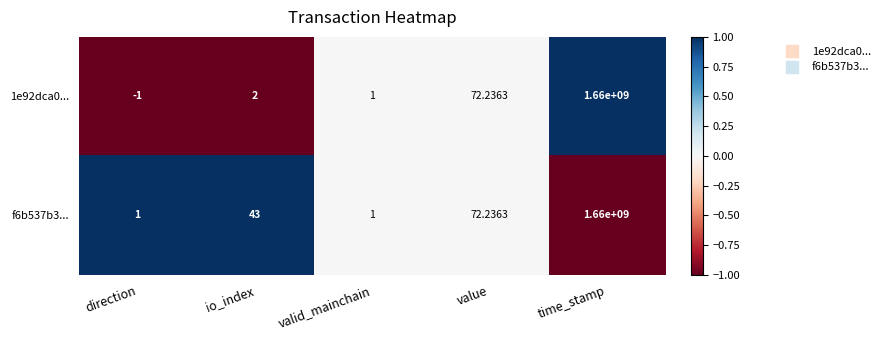

How many positive values does the 1e92dca0... series have?

4